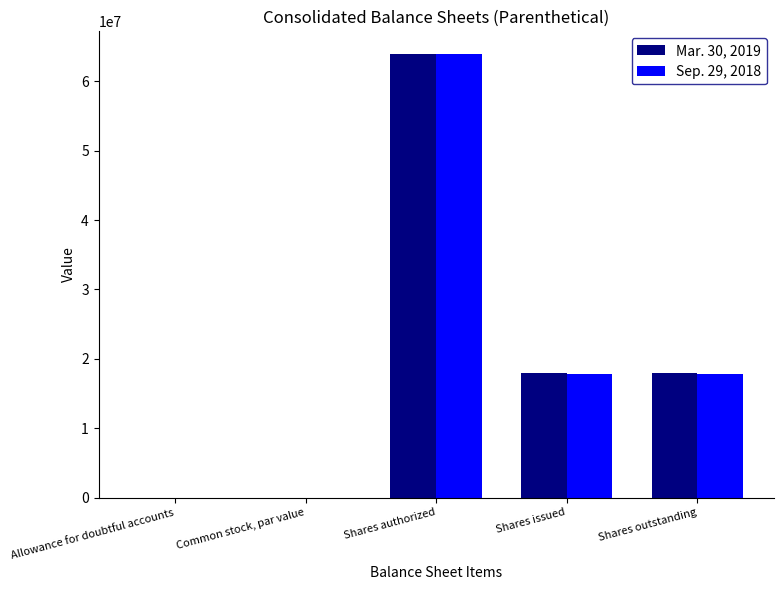

The Sep. 29, 2018 series shows 0.2 at Common stock, par value. True or false?

True